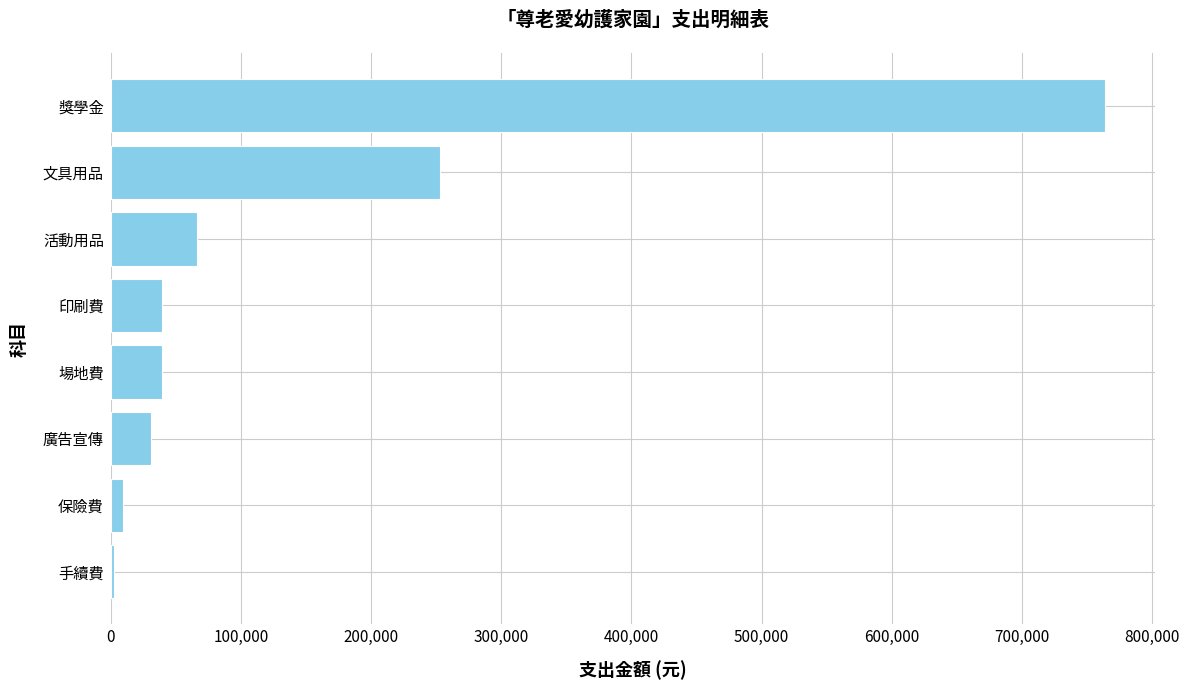

Where is the data nearest to the value 383312?

文具用品